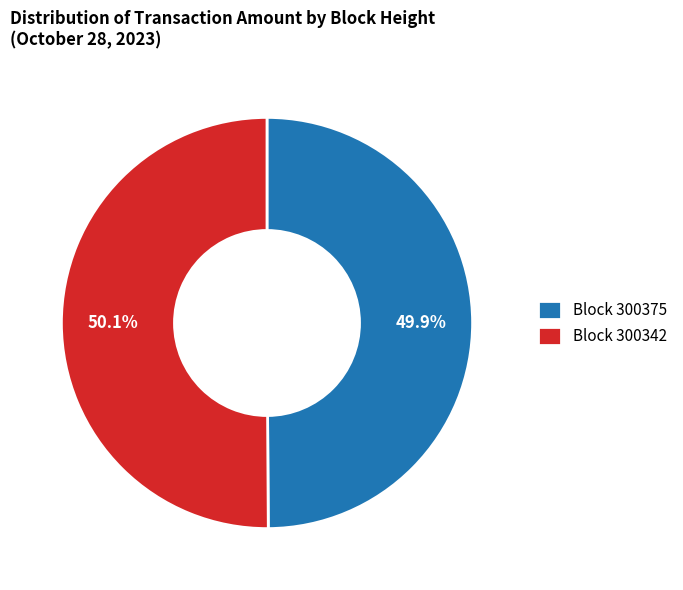

Is there a majority slice in this chart?

Yes